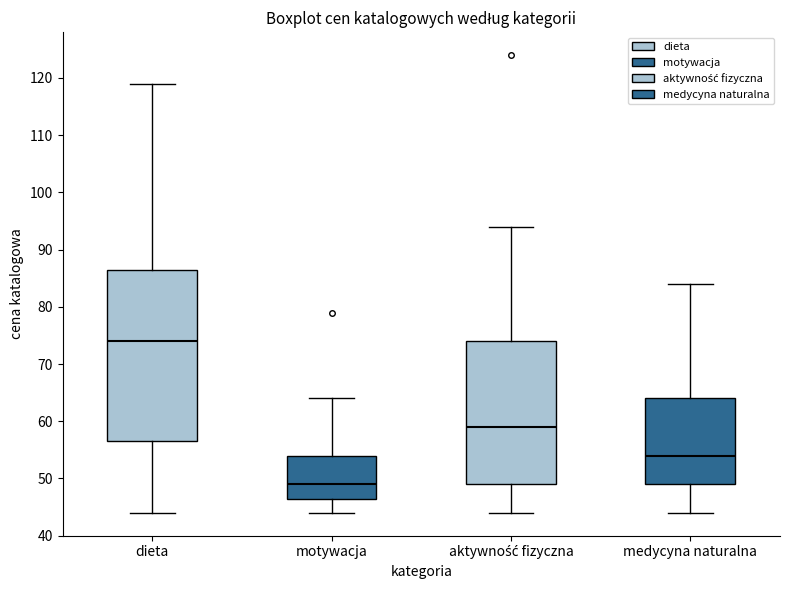

Which box has the lowest median line?

motywacja